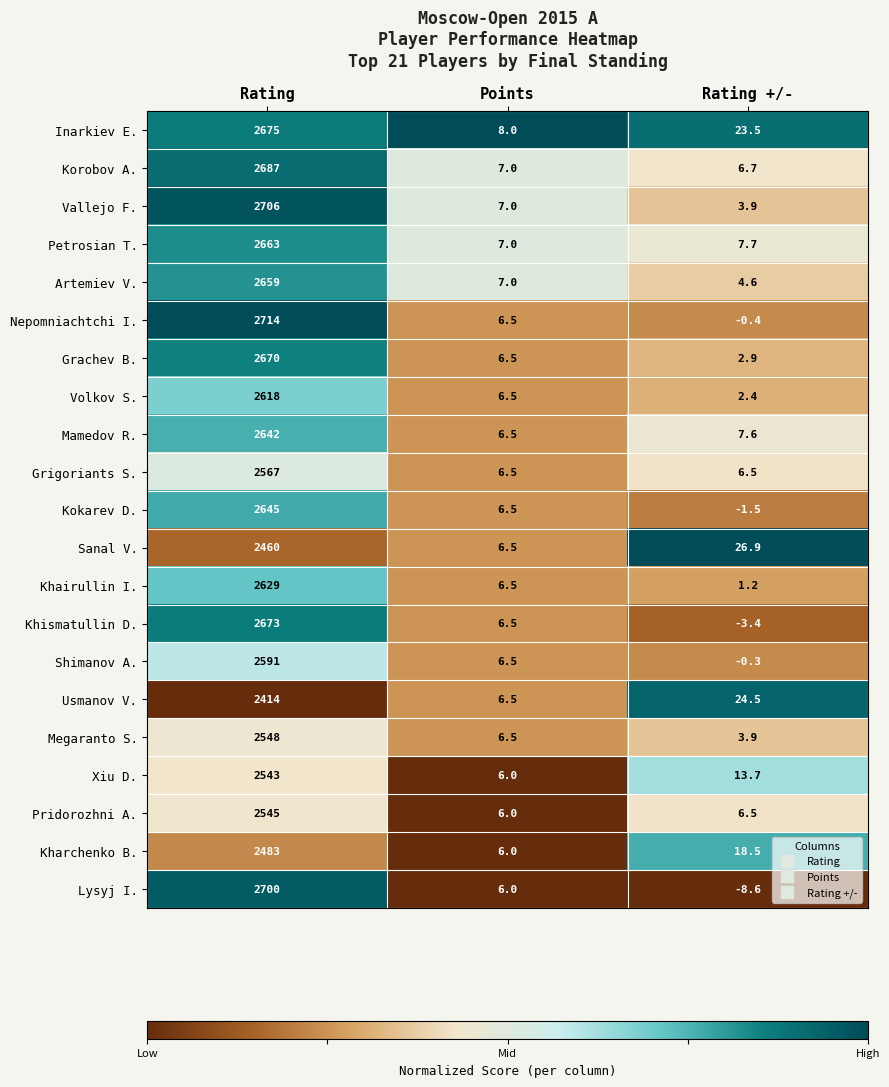

Where does the Sanal V. series first go above 26?

Rating